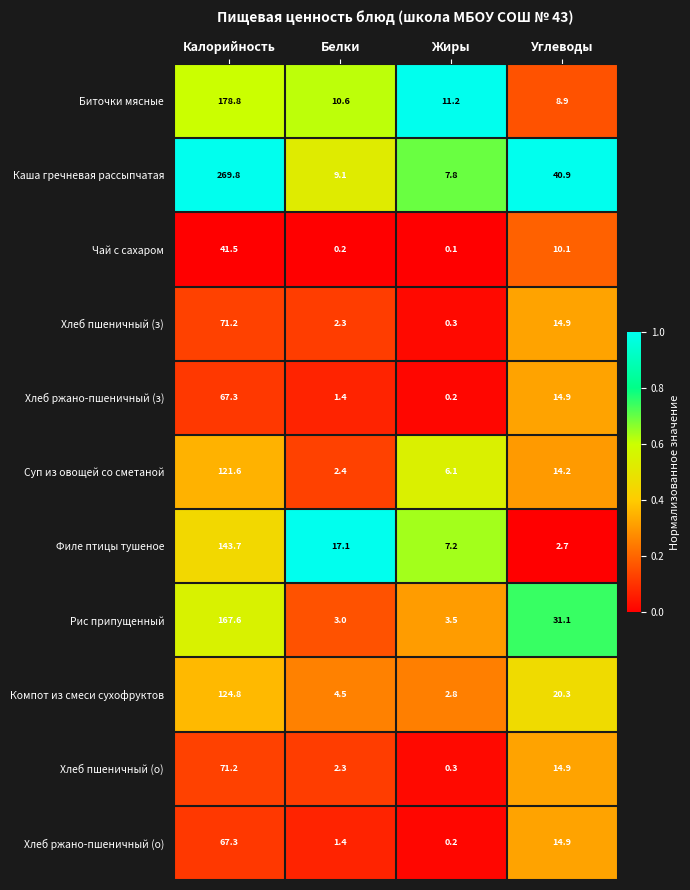

What is the difference between the highest and lowest values at Белки?

16.9